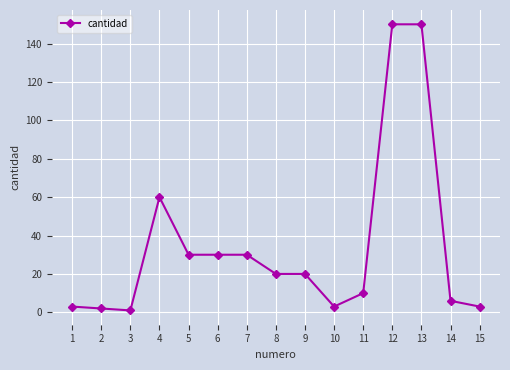

Reading left to right, list all the values displayed in this chart.

1=3	2=2	3=1	4=60	5=30	6=30	7=30	8=20	9=20	10=3	11=10	12=150	13=150	14=6	15=3